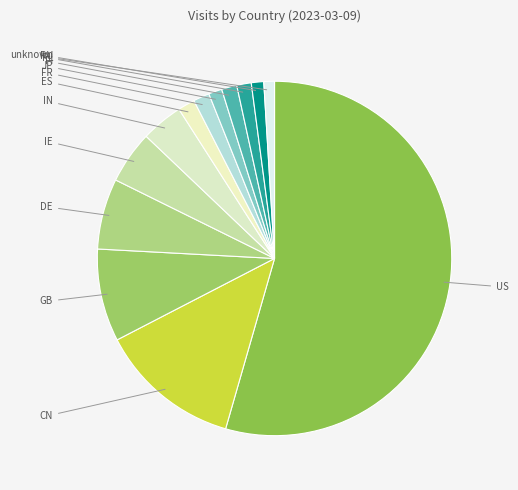

Does any single category account for the majority?

Yes